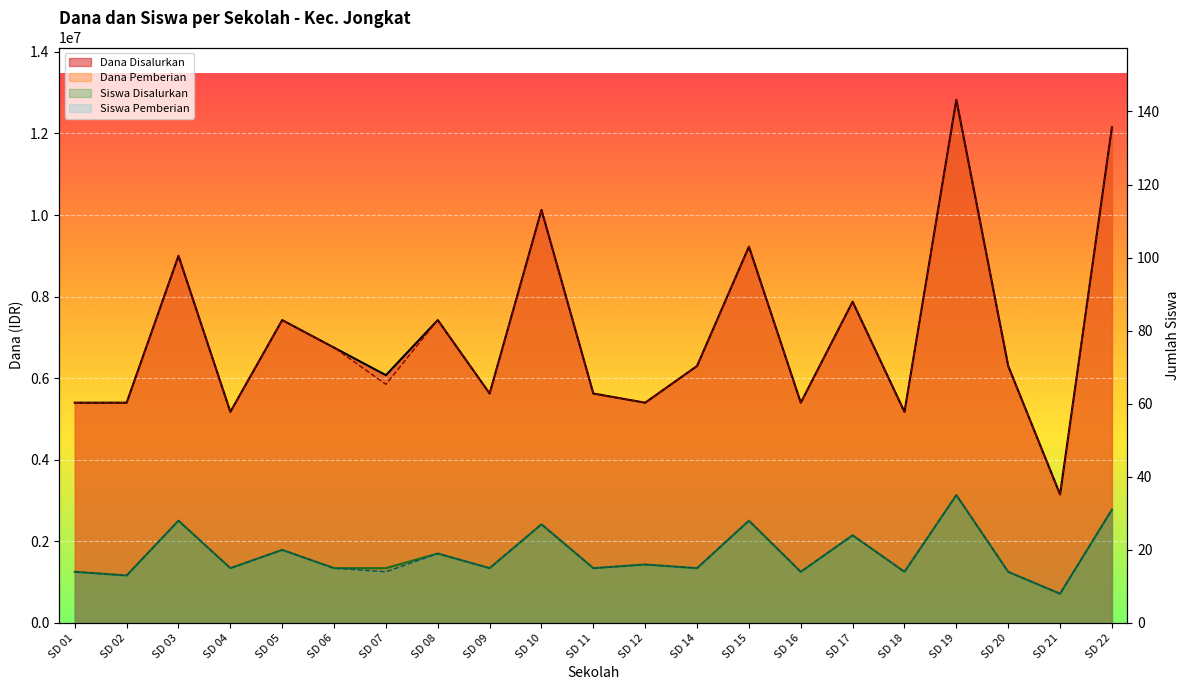

The value of Siswa Disalurkan at SD 04 is 15. True or false?

True